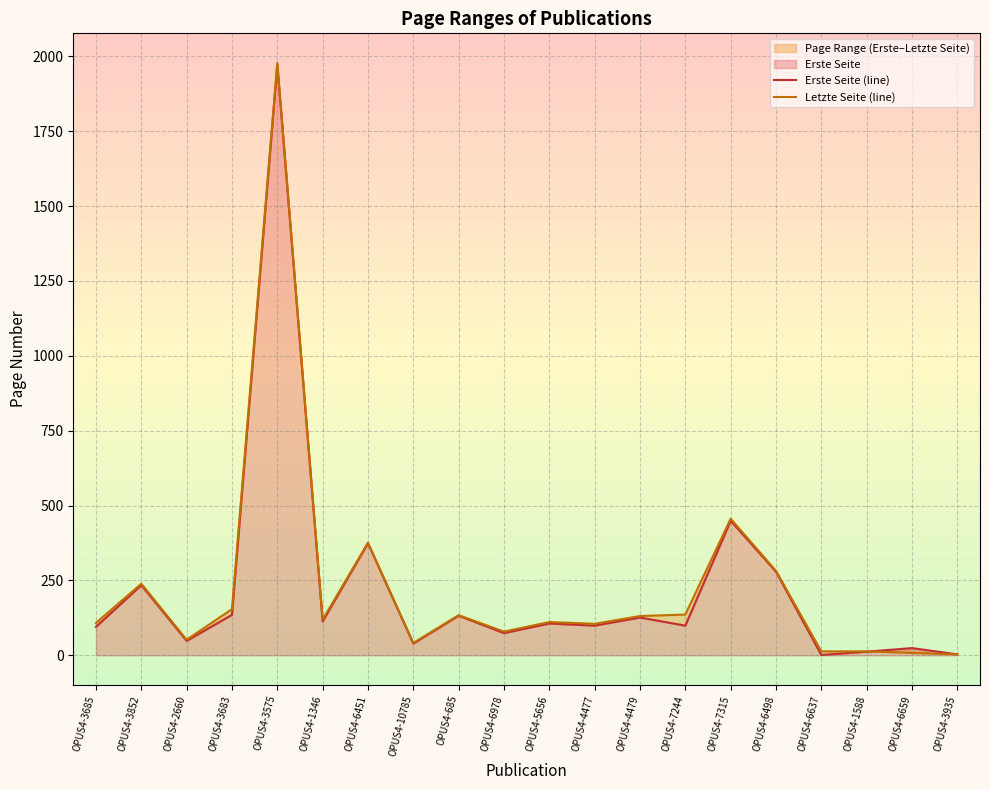

Where does the Erste Seite (line) series first go above 106?

OPUS4-3852